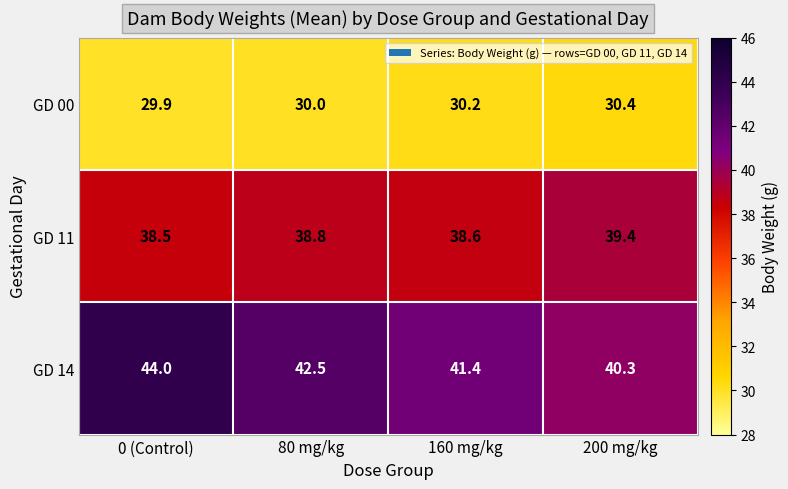

How many categories are shown in the chart?

4